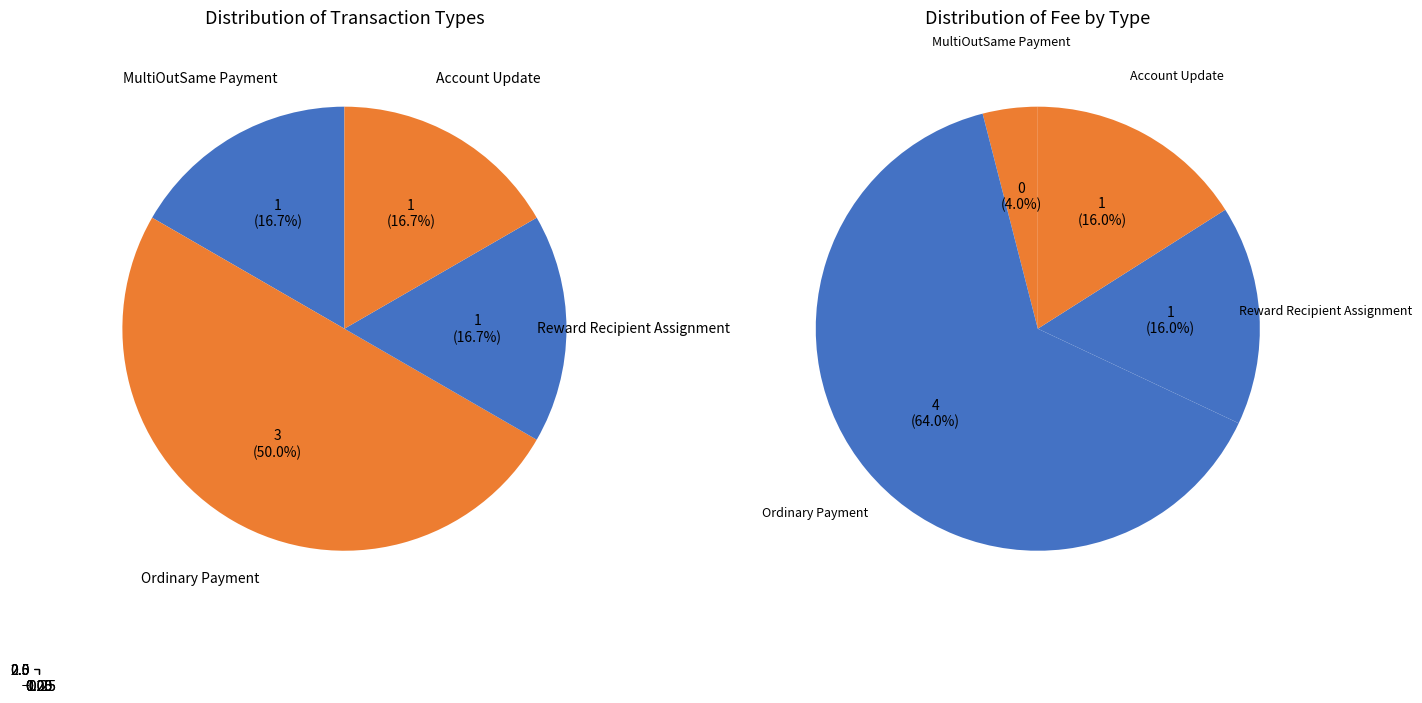

Is Reward Recipient Assignment the majority of the pie?

No